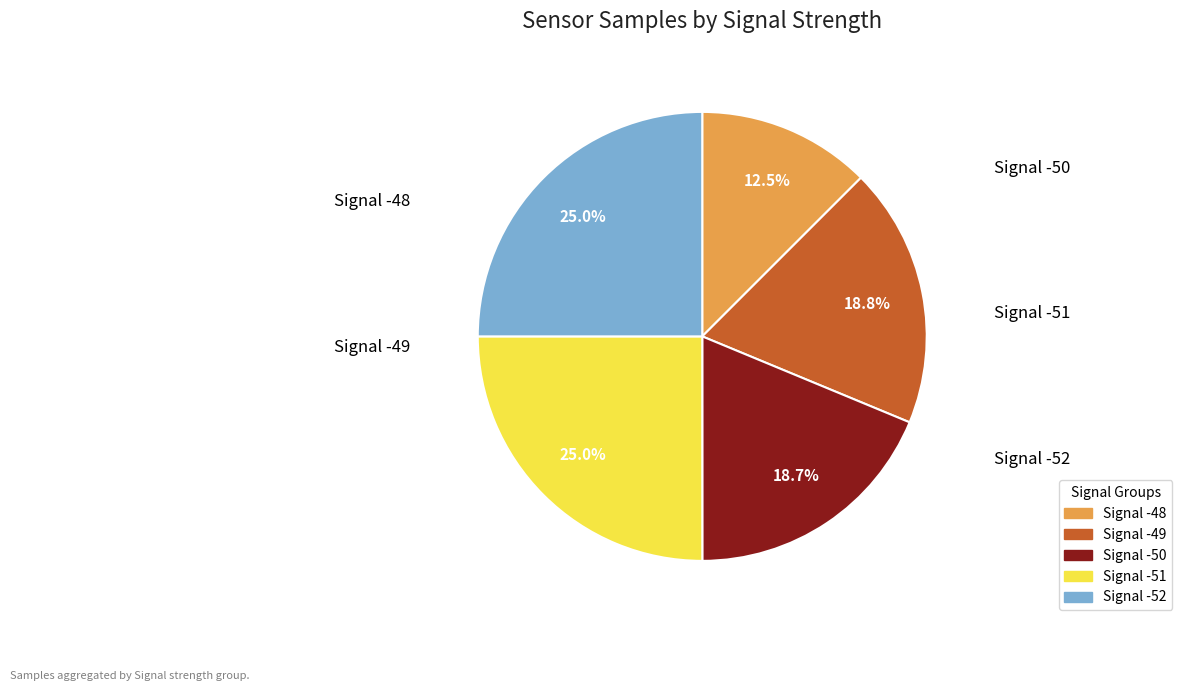

Is there any slice that represents more than half of the pie?

No